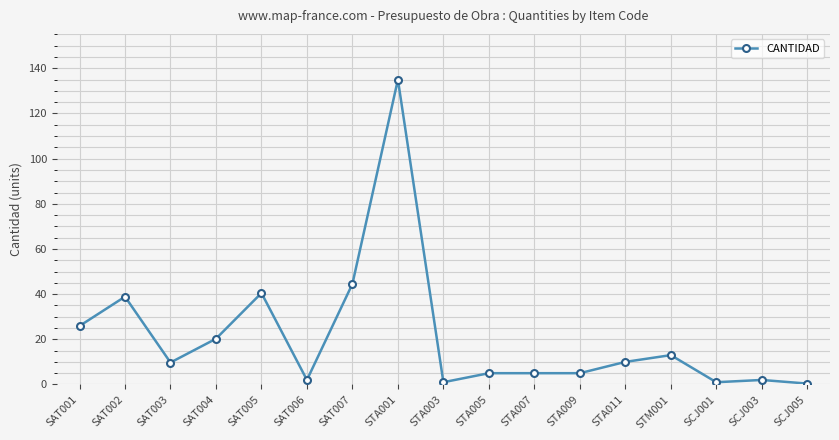

At which category does the chart reach its peak across all series?

STA001